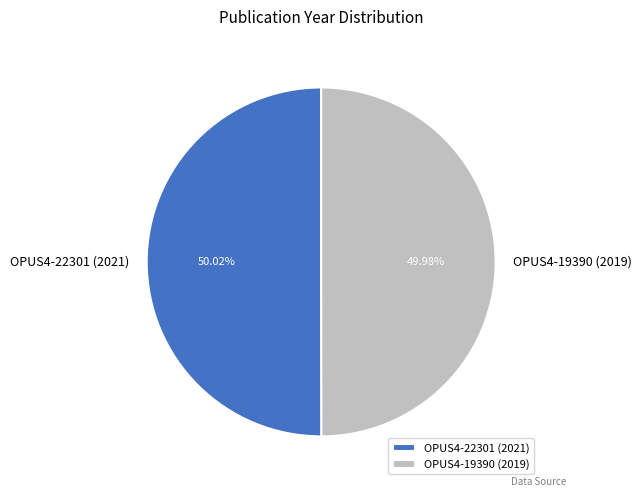

To the nearest percent, what is the average slice percentage?

50%